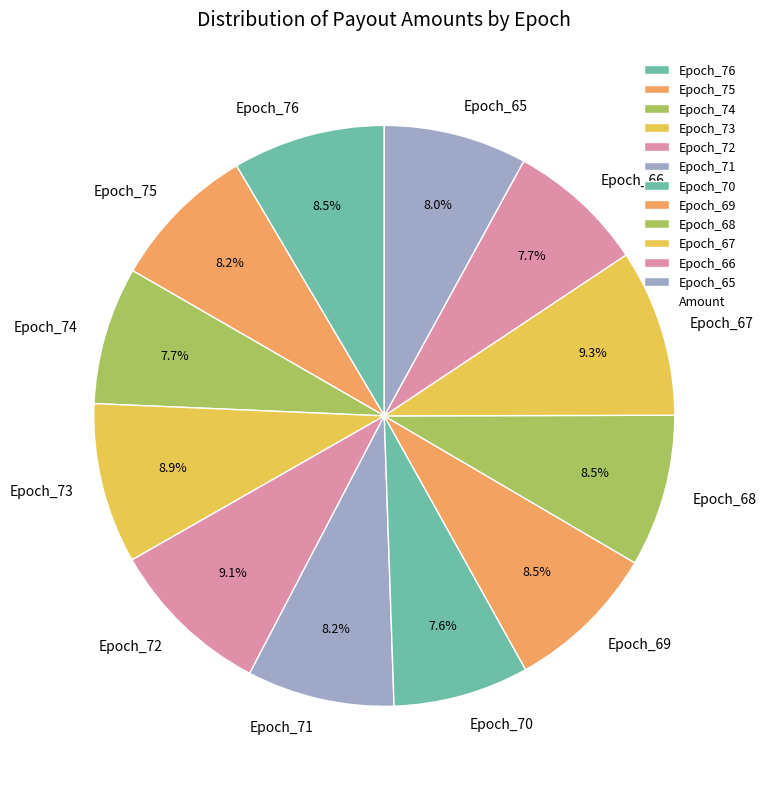

To the nearest percent, what portion does Epoch_73 represent?

9%